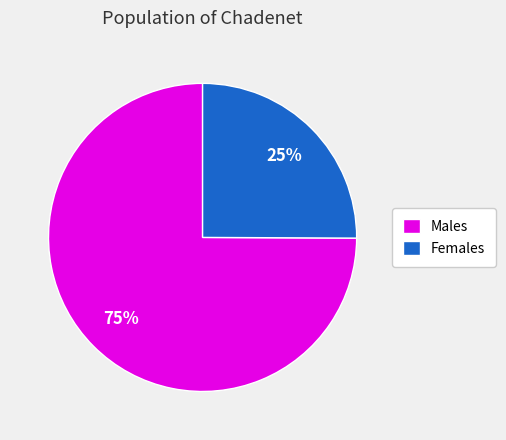

To the nearest percent, what is the difference between the Females and Males slice percentages?

50%